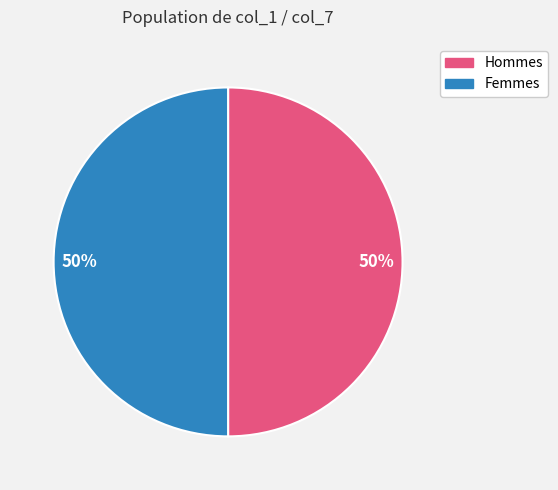

To the nearest percent, what is the average slice percentage?

50%